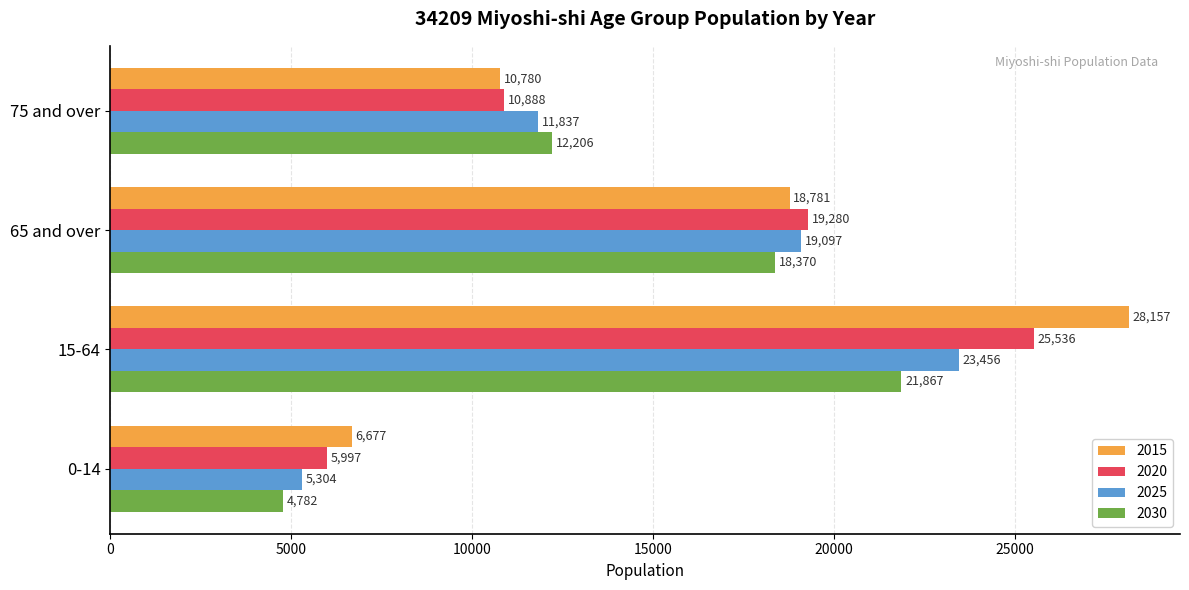

What is the difference between the 2015 values at 15-64 and 0-14?

21480